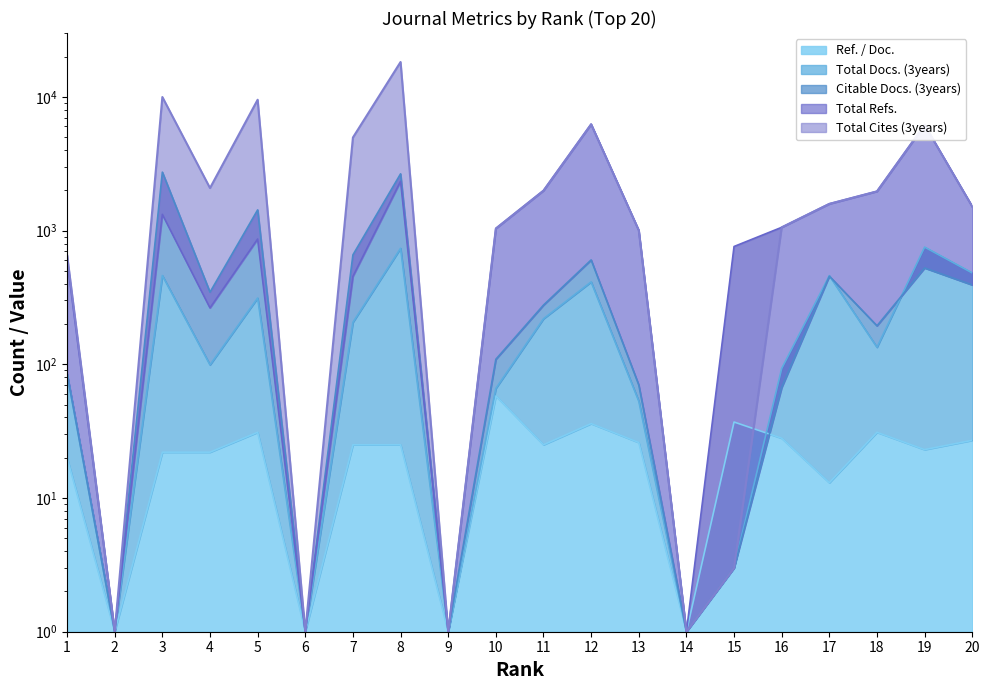

What is the average value of the Total Refs. series?

1458